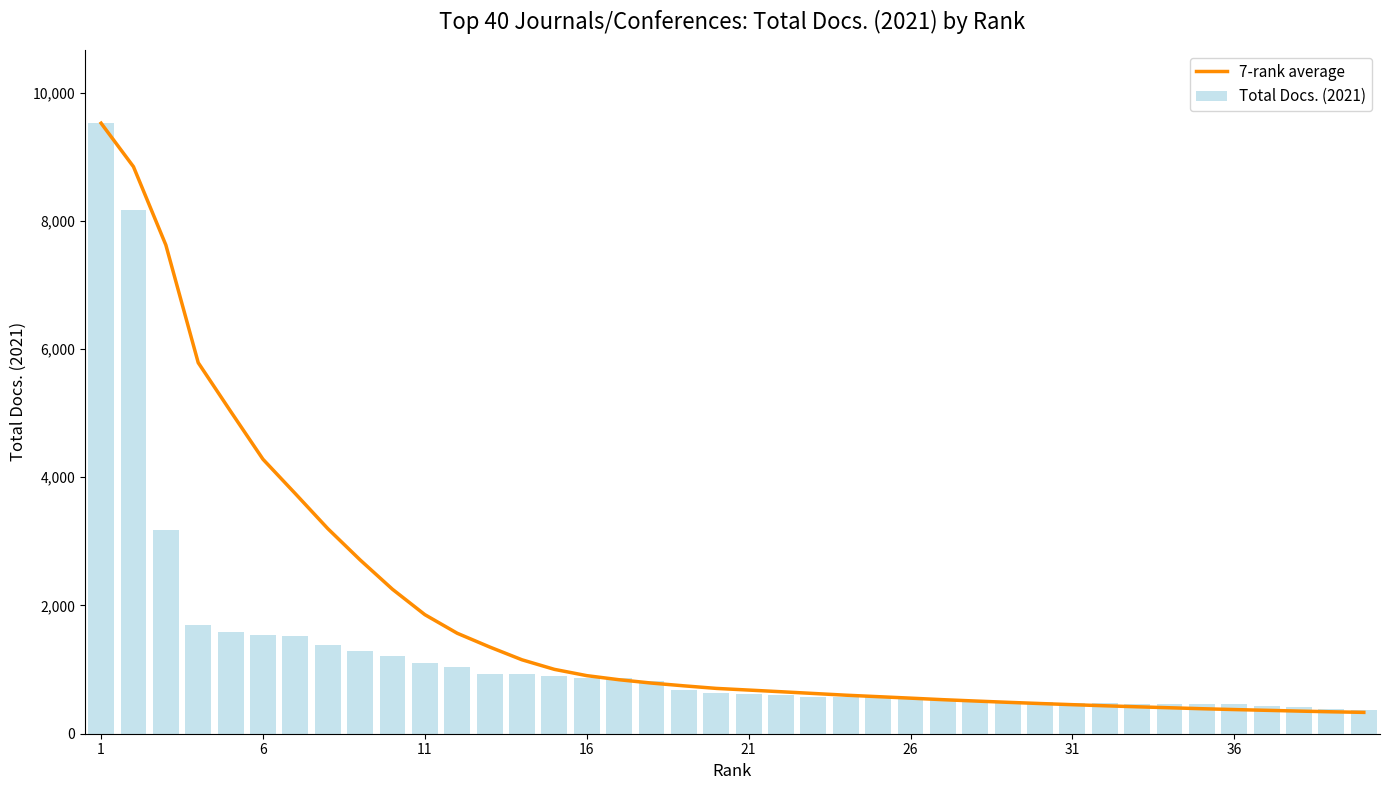

Which series has the largest total across all categories?

7-rank average